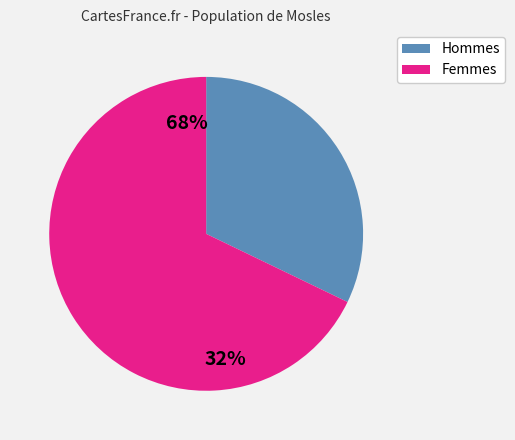

True or false: Femmes accounts for 75% of the total.

False